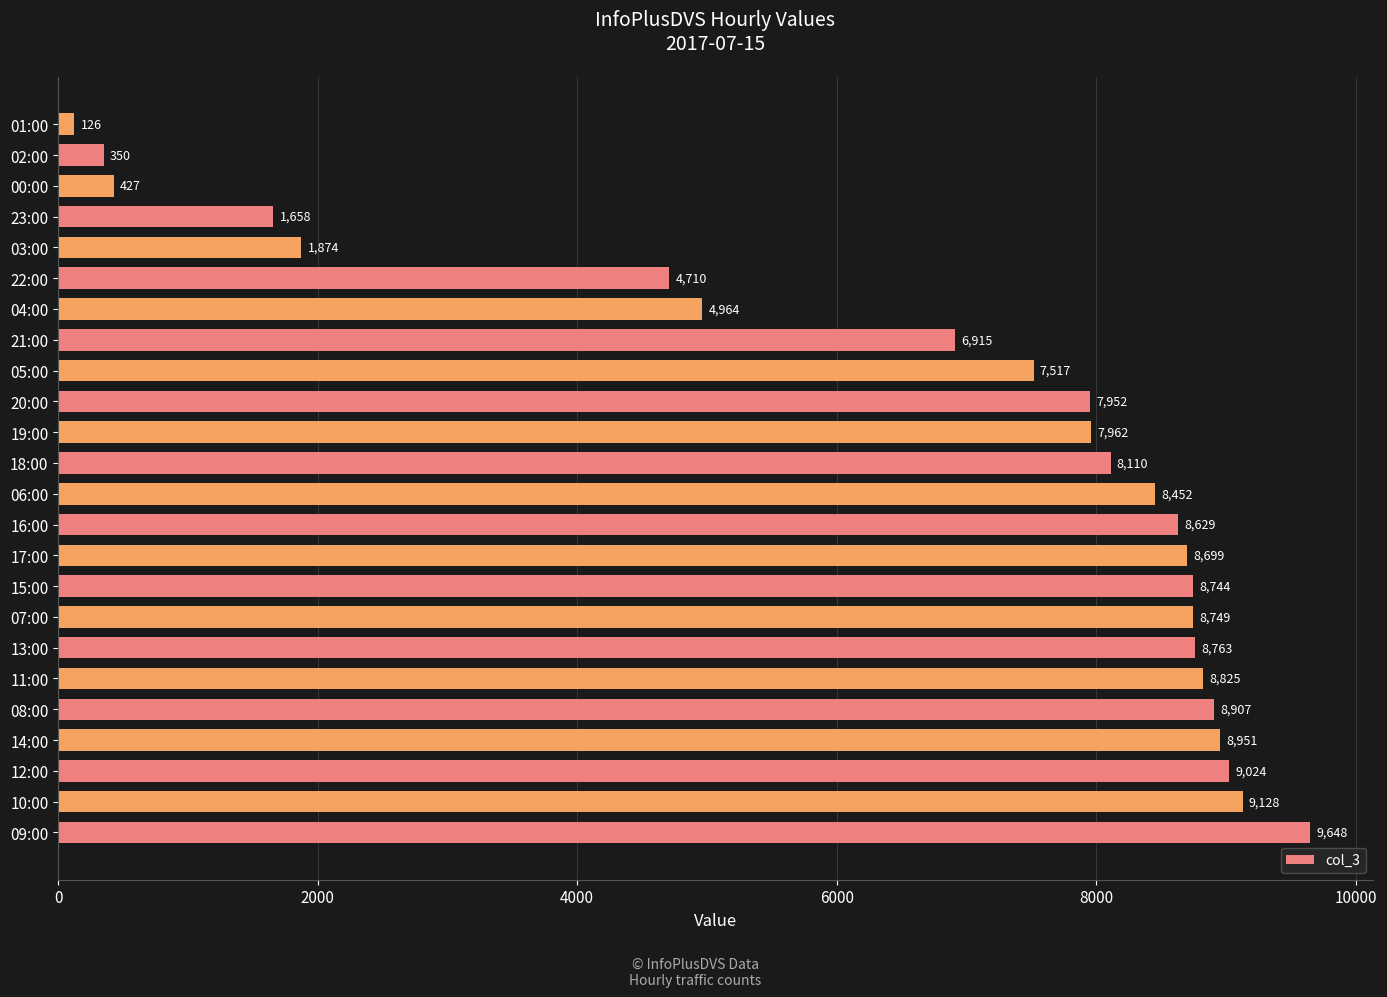

Reading top to bottom, transcribe all the data shown in this chart.

01:00=126	02:00=350	00:00=427	23:00=1658	03:00=1874	22:00=4710	04:00=4964	21:00=6915	05:00=7517	20:00=7952	19:00=7962	18:00=8110	06:00=8452	16:00=8629	17:00=8699	15:00=8744	07:00=8749	13:00=8763	11:00=8825	08:00=8907	14:00=8951	12:00=9024	10:00=9128	09:00=9648